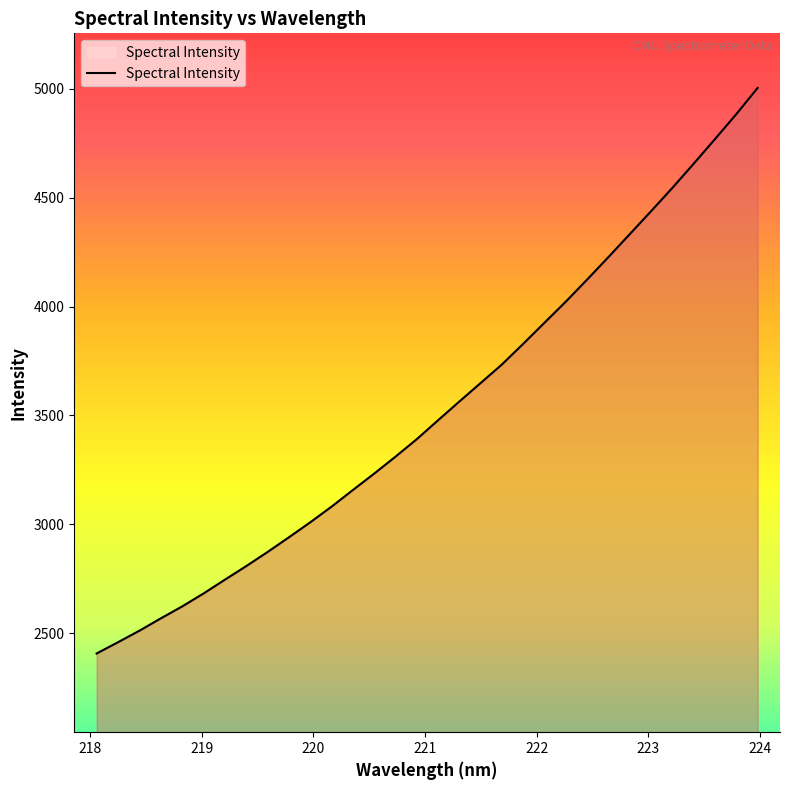

What is the greatest value displayed?

5003.5